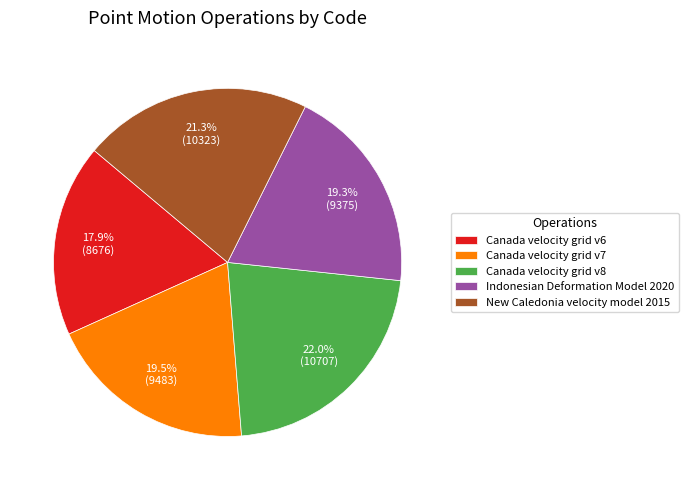

What is the largest slice in the pie chart?

Canada velocity grid v8